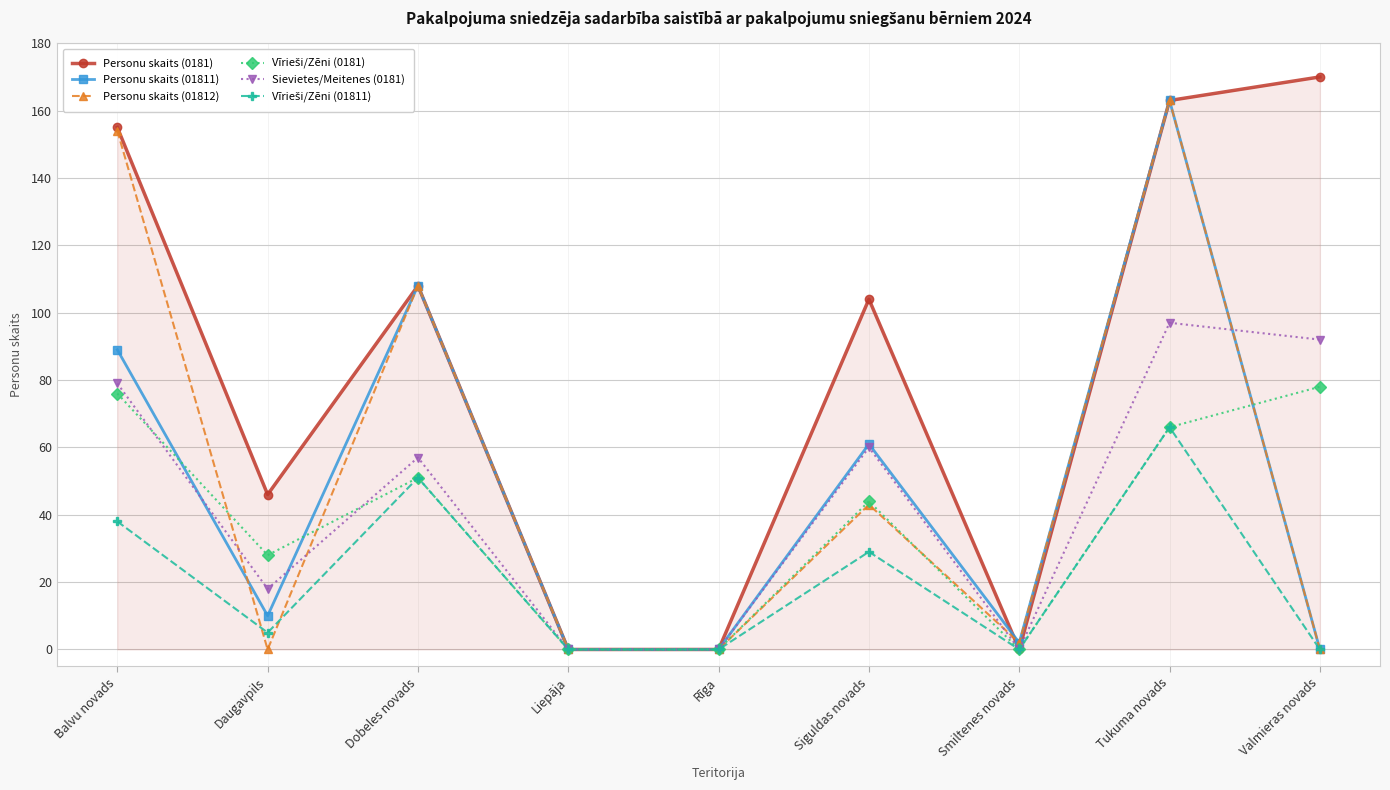

Between Rīga and Valmieras novads, which series saw the biggest shift?

Personu skaits (0181)